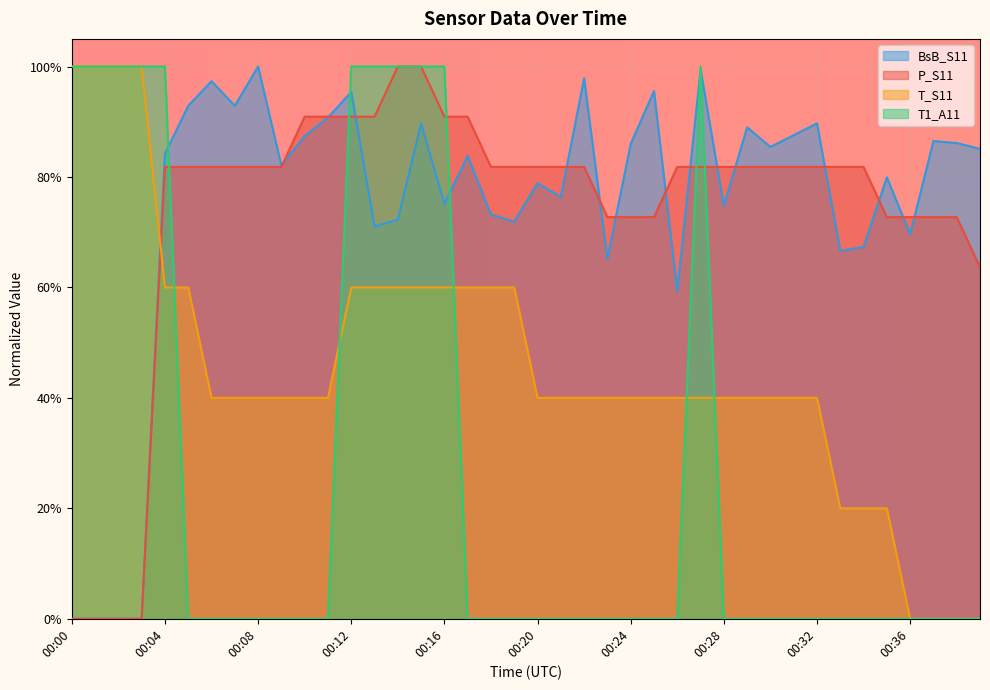

How many distinct data groups are displayed?

4